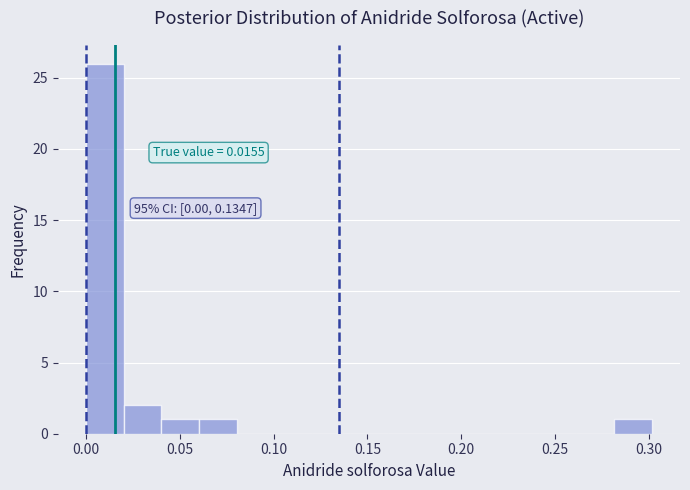

Over which range of the x-axis is the bar tallest?

0.00 to 0.02